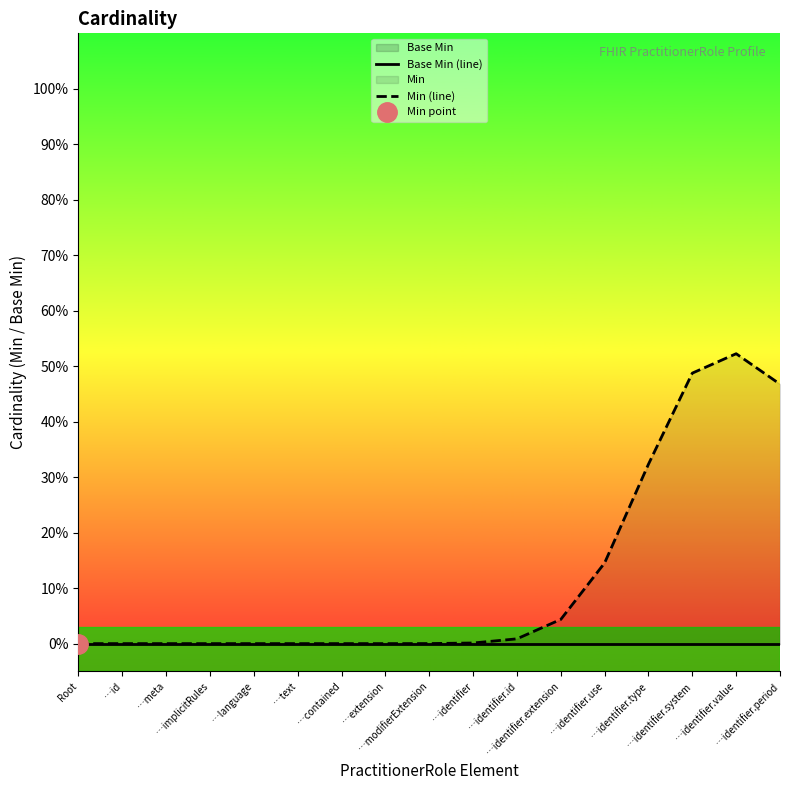

The Base Min (line) series shows 0.0 at …identifier.period. True or false?

True